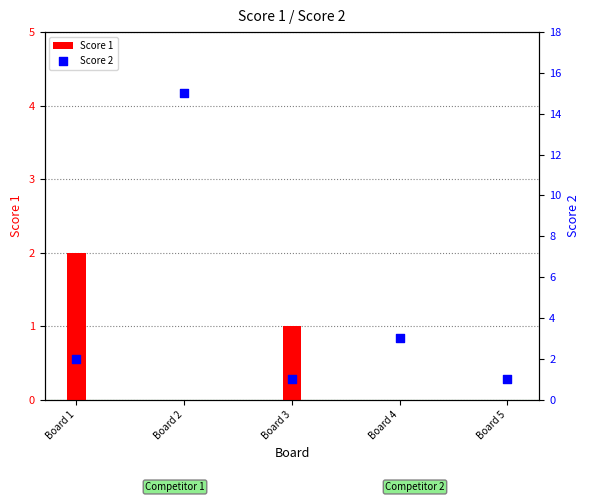

Which series contains the lowest Y value?

Score 1